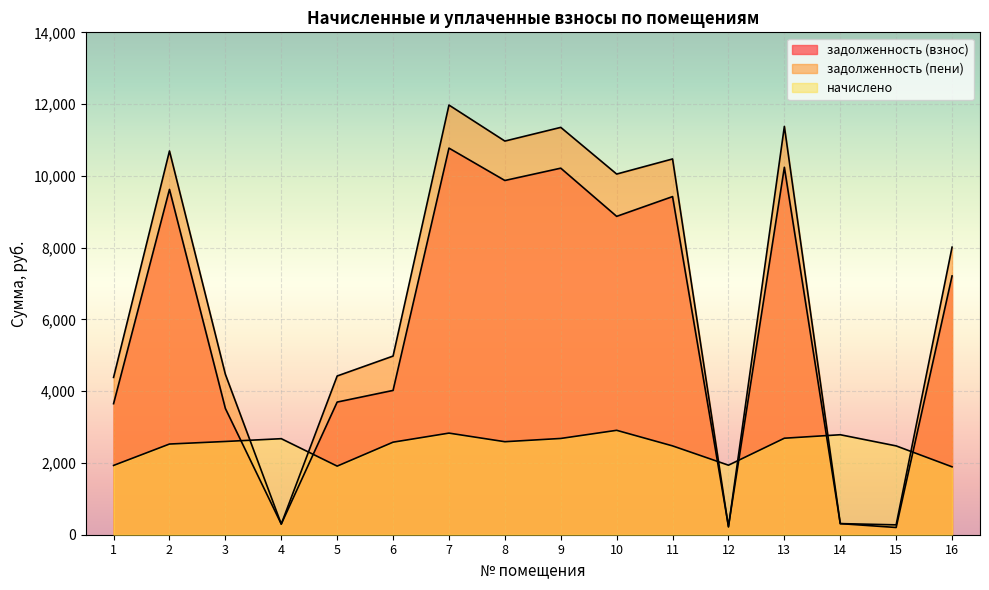

True or false: задолженность (взнос) has a value of 4745.7 at 9.

False